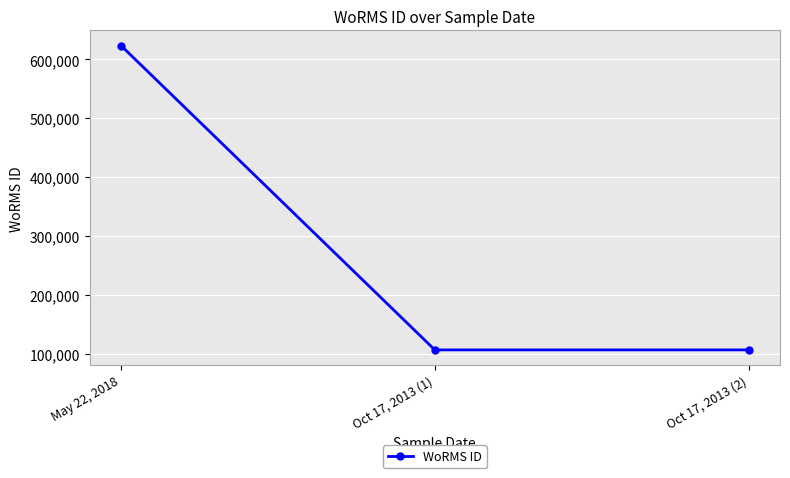

True or false: the data shows 161531 at Oct 17, 2013 (2).

False